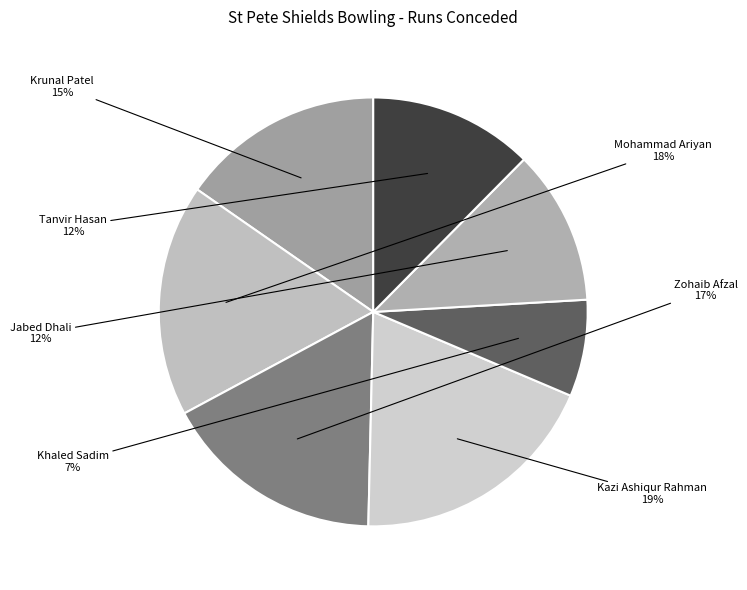

Count the number of slices in the pie.

7